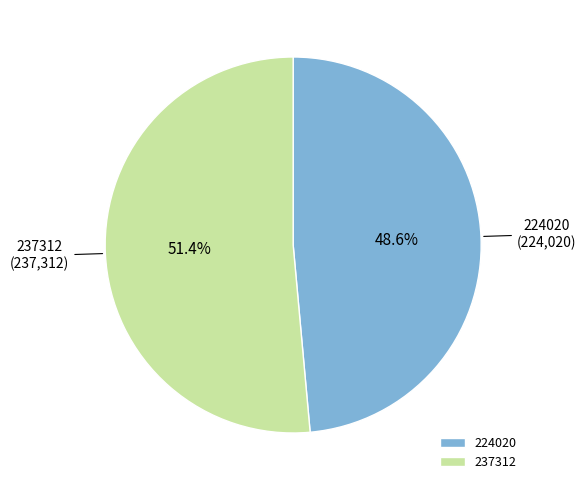

To the nearest percent, what is the difference between the 224020 and 237312 slice percentages?

3%